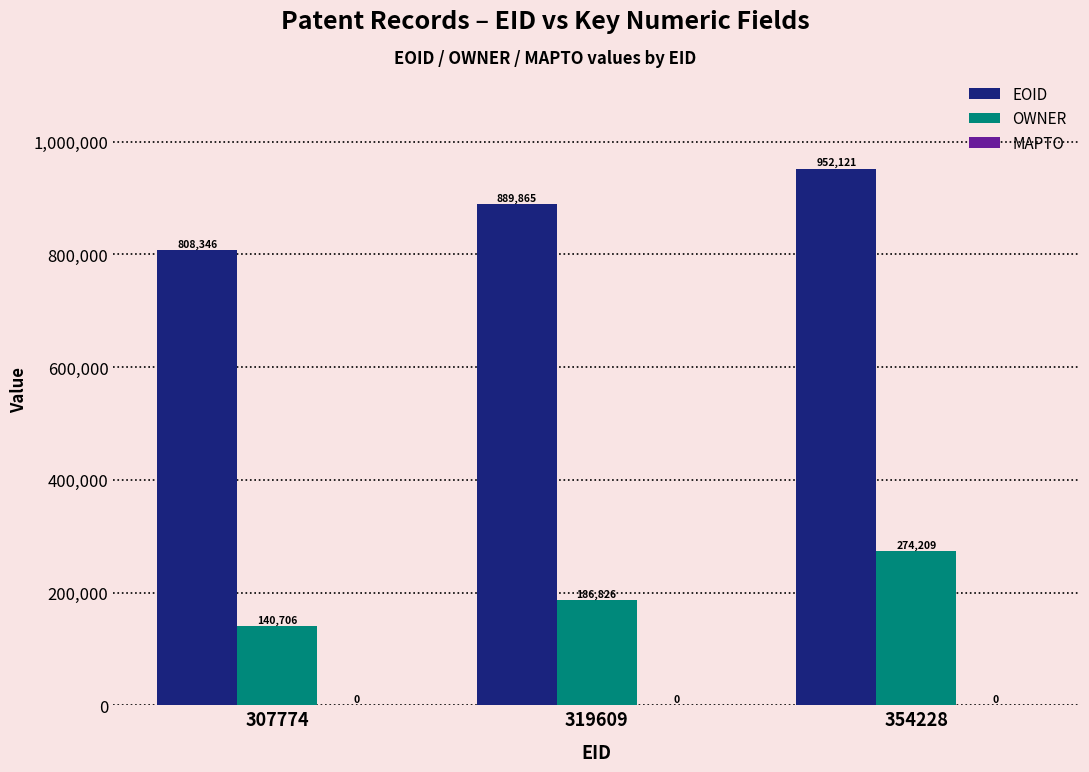

Where is EOID nearest to the value 880233?

319609